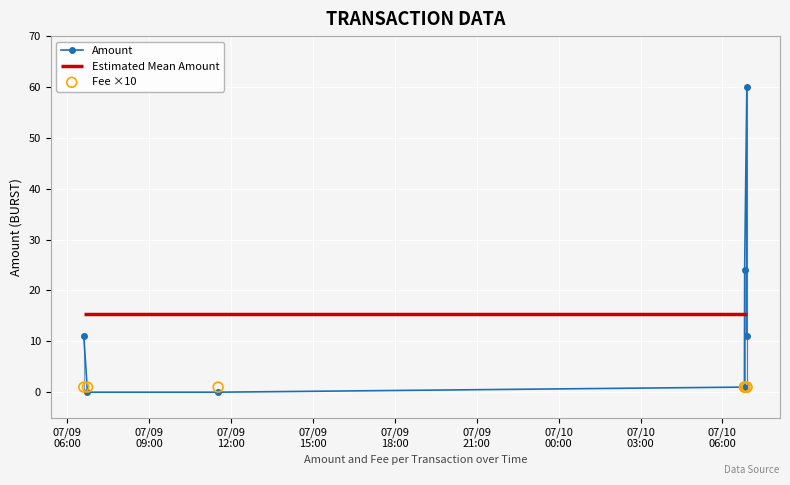

Which series contains the lowest Y value?

Amount